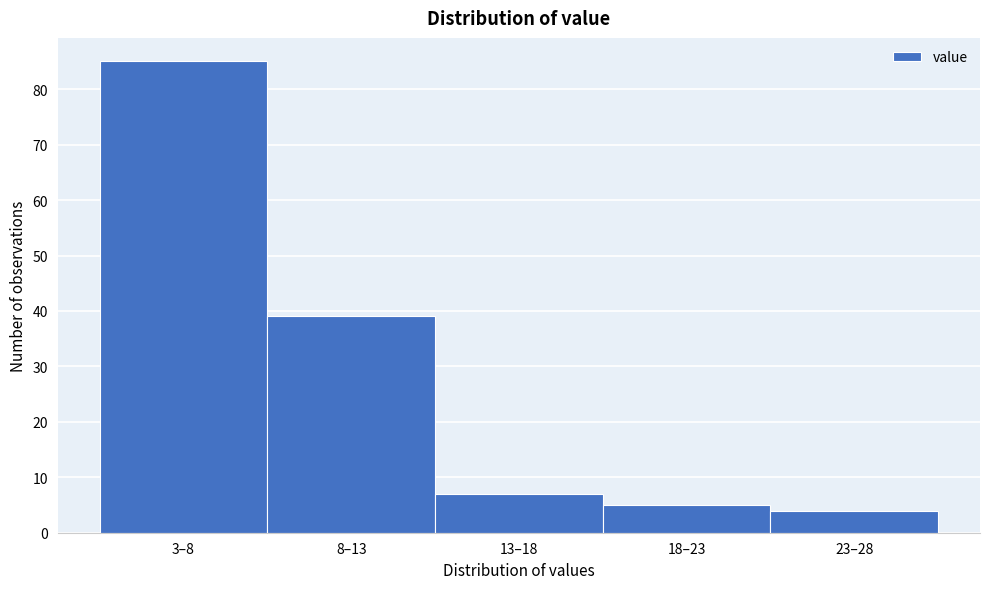

Reading left to right, what are all the values shown in this chart?

3–8=85	8–13=39	13–18=7	18–23=5	23–28=4